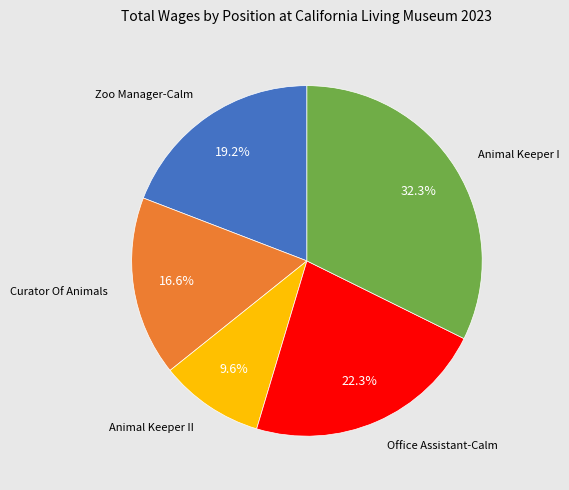

Combined, do Animal Keeper II and Zoo Manager-Calm account for over 50%?

No